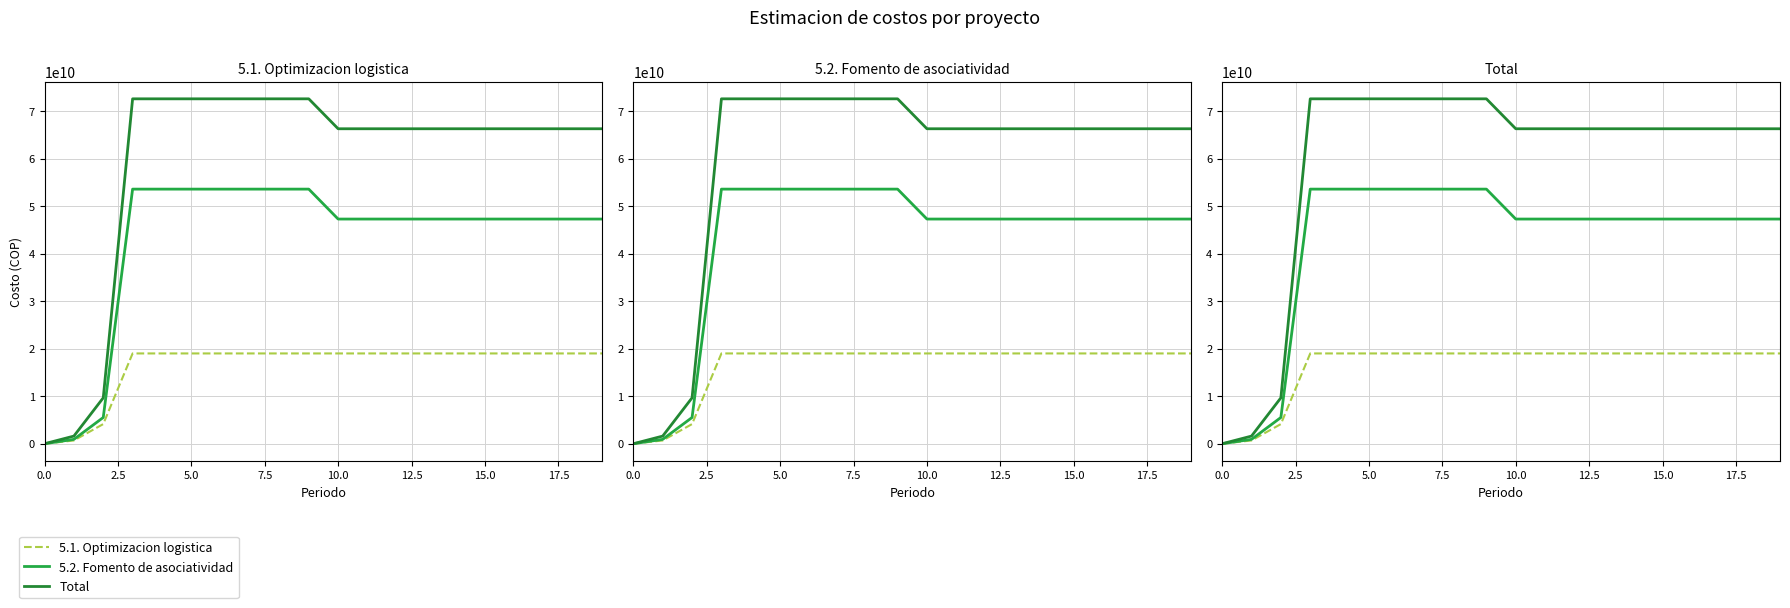

Reading left to right, what are all the values shown in this chart?

5.1. Optimizacion logistica: 0.0	689172547.9	4135035287.5	19004335287.5	19004335287.5	19004335287.5	19004335287.5	19004335287.5	19004335287.5	19004335287.5	19004335287.5	19004335287.5	19004335287.5	19004335287.5	19004335287.5	19004335287.5	19004335287.5	19004335287.5	19004335287.5	19004335287.5
5.2. Fomento de asociatividad: 0.0	920764254.2	5524585525.0	53590785525.0	53590785525.0	53590785525.0	53590785525.0	53590785525.0	53590785525.0	53590785525.0	47290785525.0	47290785525.0	47290785525.0	47290785525.0	47290785525.0	47290785525.0	47290785525.0	47290785525.0	47290785525.0	47290785525.0
Total: 0.0	1609936802.1	9659620812.5	72595120812.5	72595120812.5	72595120812.5	72595120812.5	72595120812.5	72595120812.5	72595120812.5	66295120812.5	66295120812.5	66295120812.5	66295120812.5	66295120812.5	66295120812.5	66295120812.5	66295120812.5	66295120812.5	66295120812.5